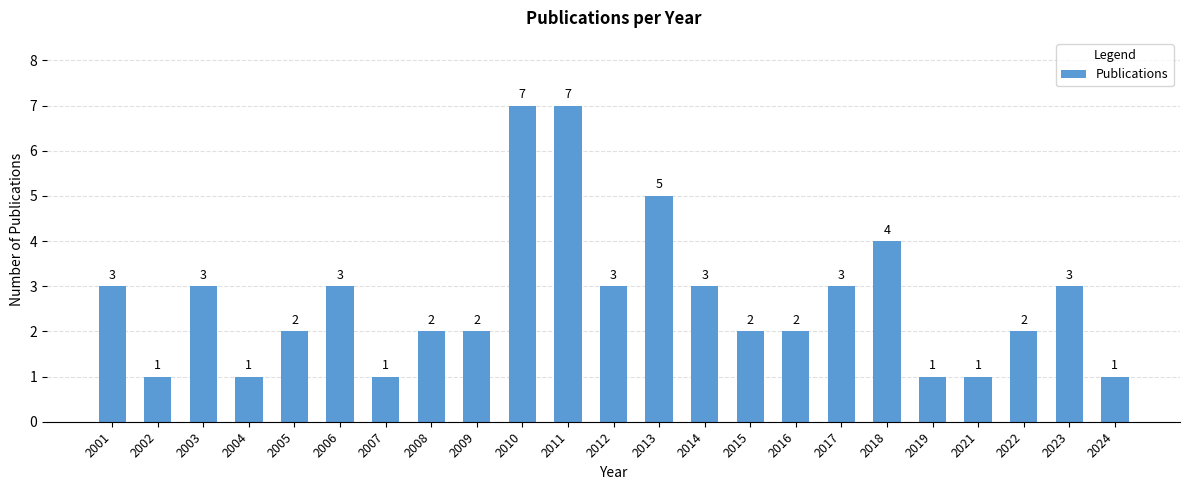

How many bars are there in total?

23